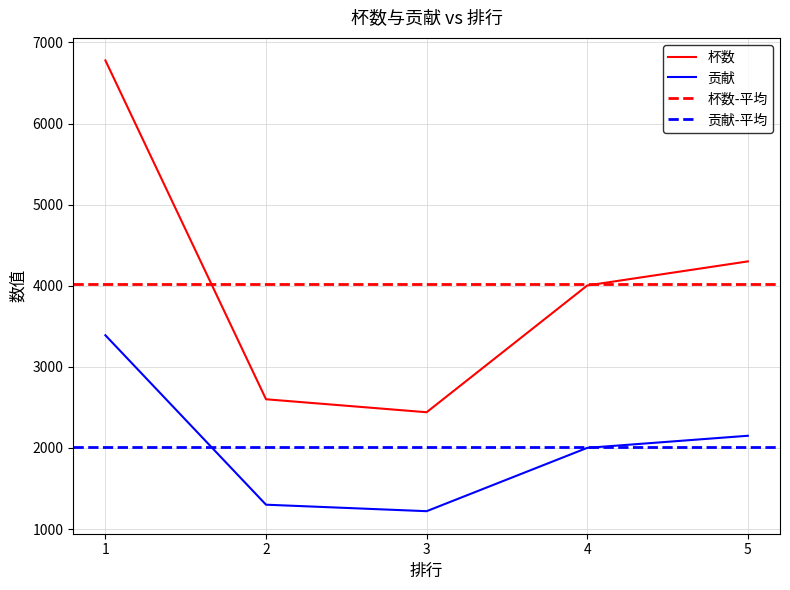

How many data points does each series have?

5